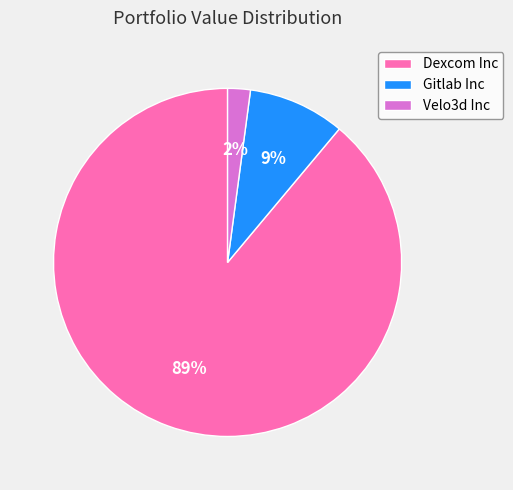

Is it true that Velo3d Inc is 10% of the pie?

False